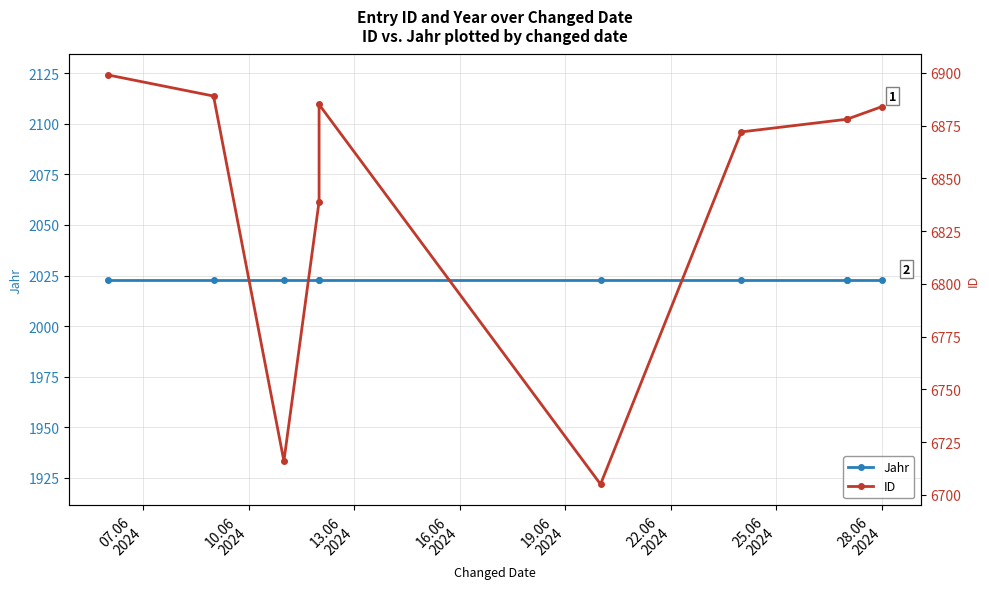

Which series changed the most between 25.06
2024 and 28.06
2024?

ID